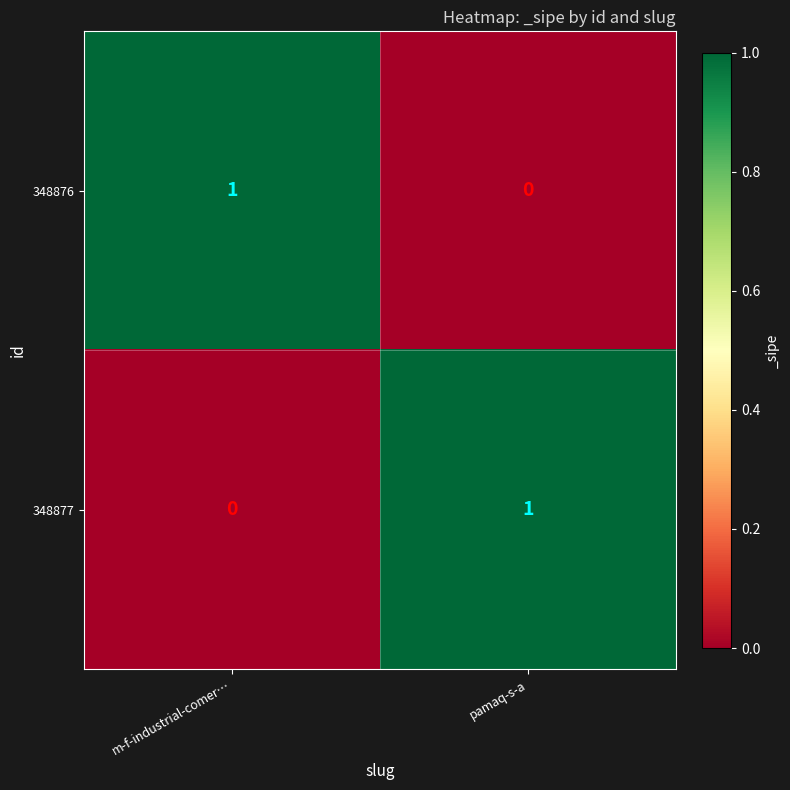

Rank the series at pamaq-s-a from highest to lowest value.

348877, 348876